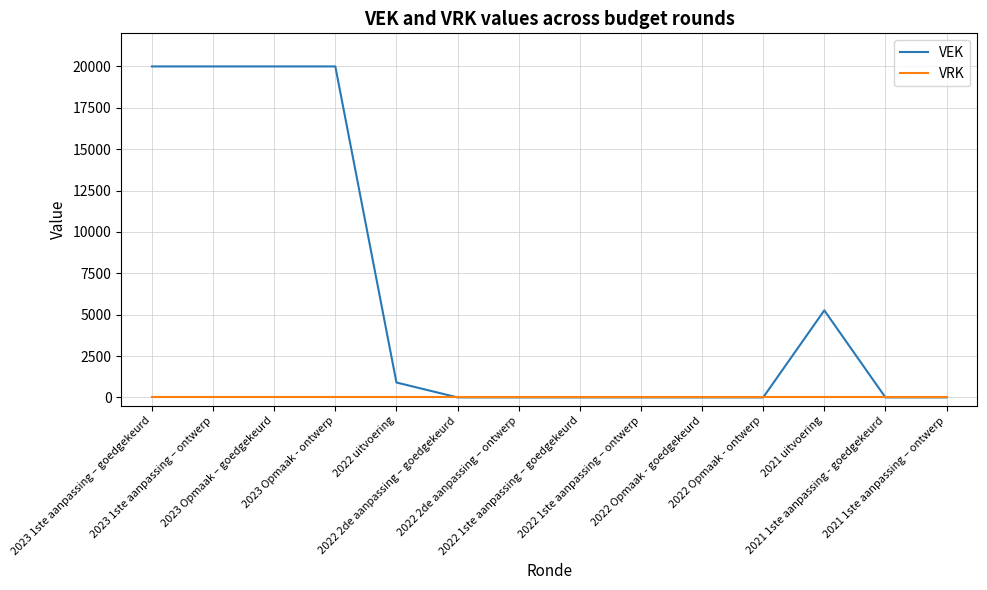

What is the difference between the highest and lowest values at 2023 1ste aanpassing – ontwerp?

20000